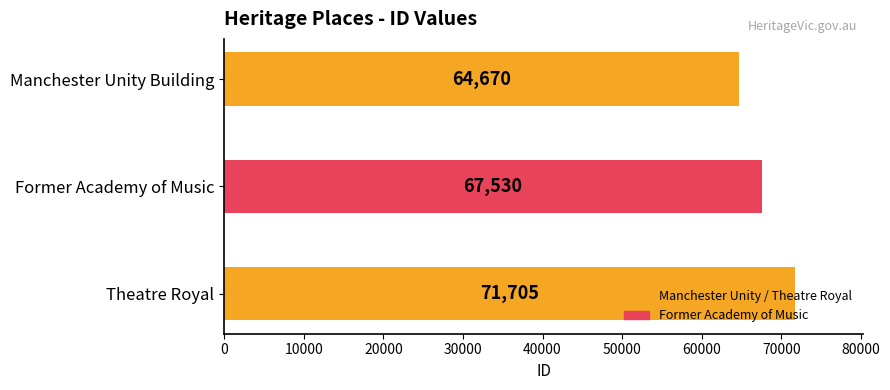

What is the label of the 3rd bar from the top?

Theatre Royal